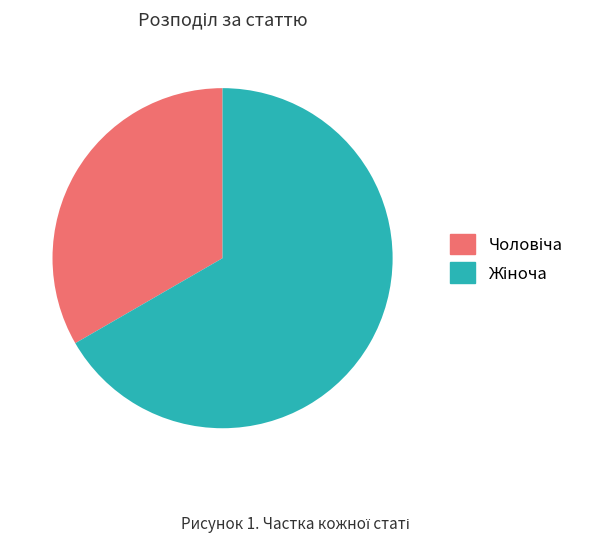

Is there a majority slice in this chart?

Yes